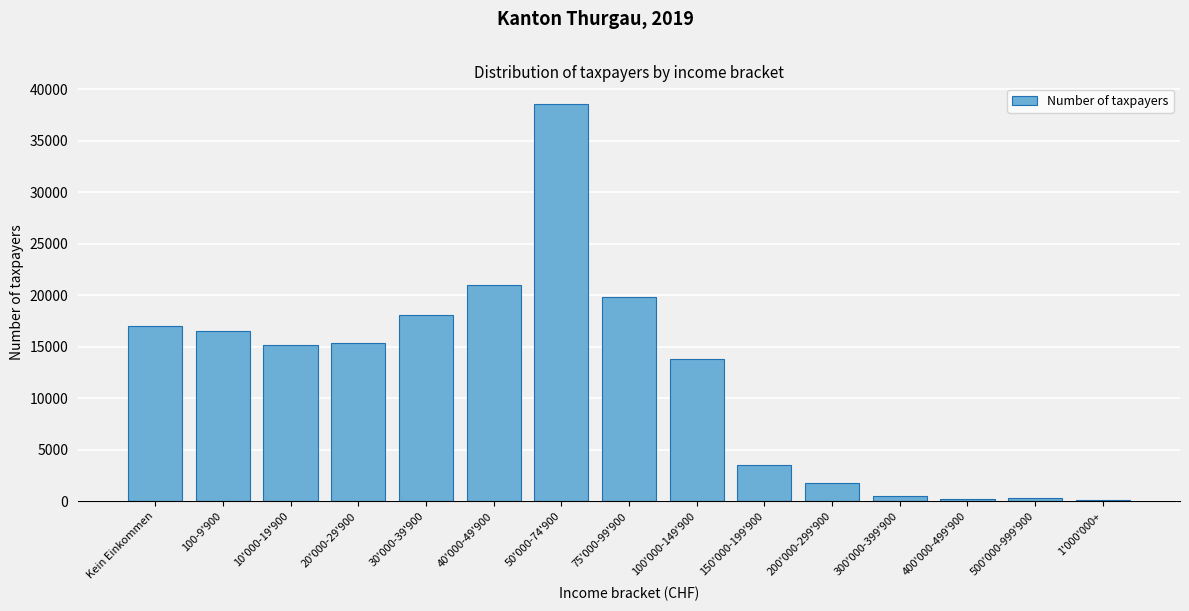

Approximately how many times larger is the value at 20'000-29'900 compared to 150'000-199'900?

4.3